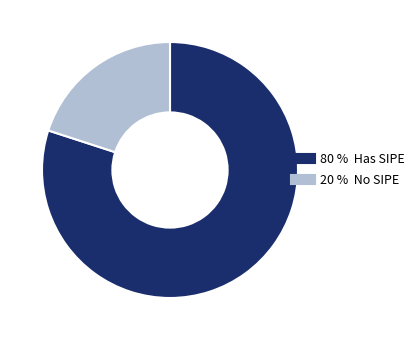

Is there a majority slice in this chart?

Yes